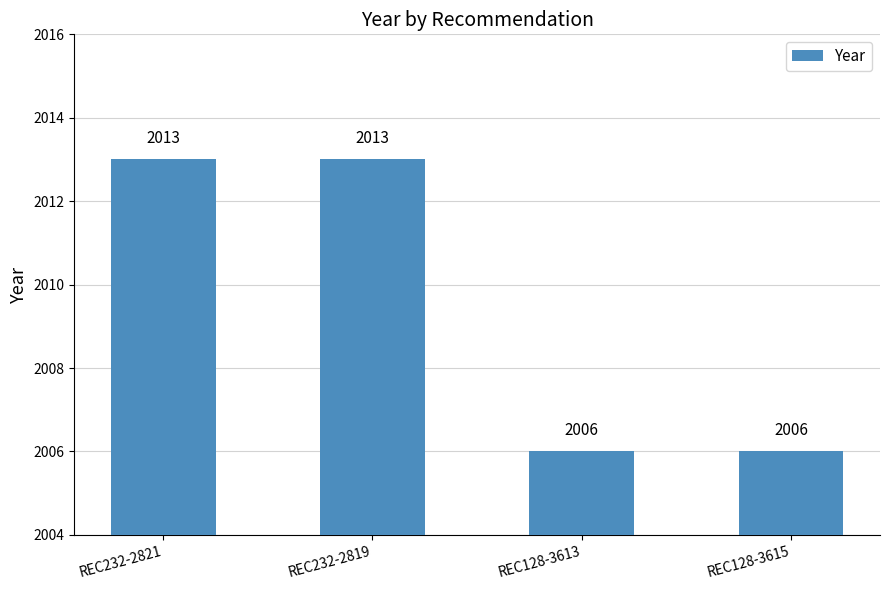

What is the label of the 4th bar from the left?

REC128-3615